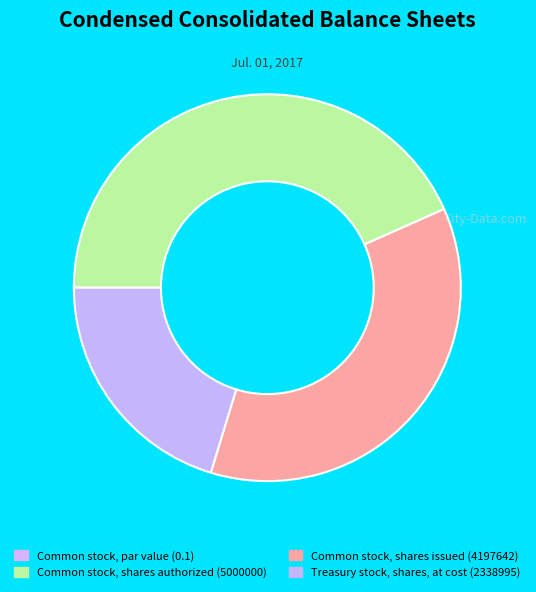

To the nearest percent, what is the average slice percentage?

25%